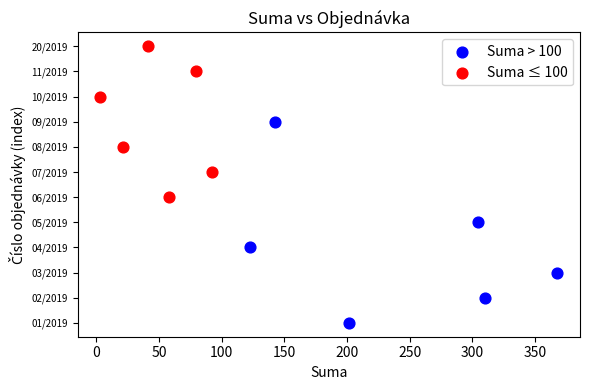

What are all the series names shown in the legend?

Suma > 100, Suma ≤ 100